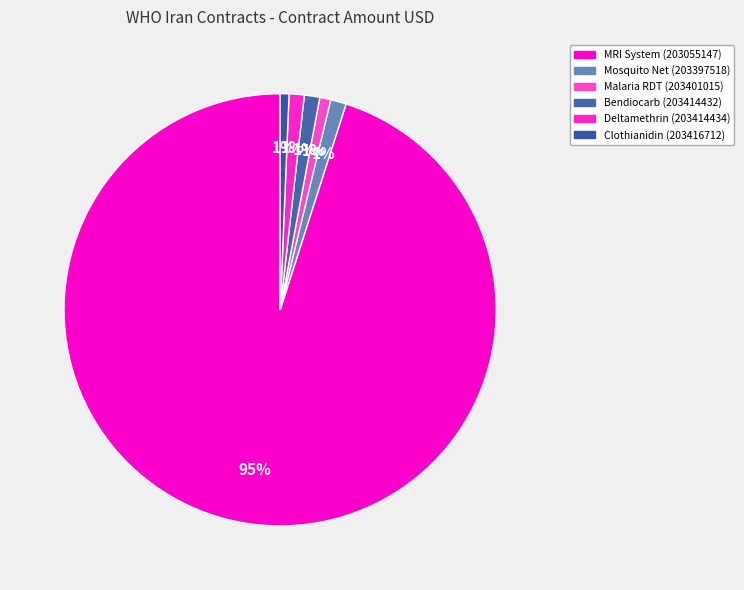

How many slices are in this pie chart?

6